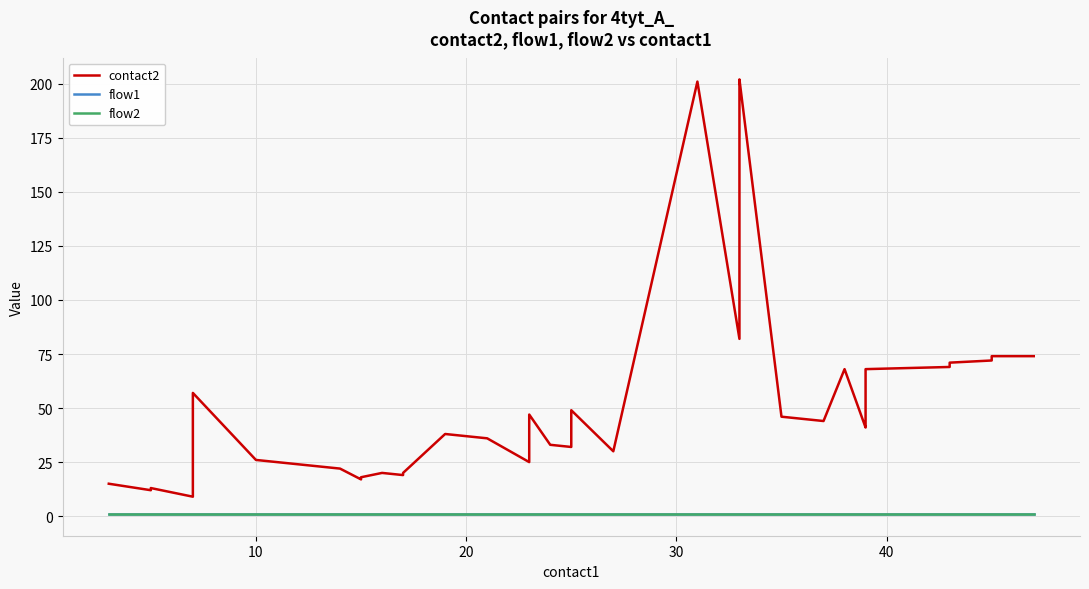

True or false: flow1 has more than 2 points higher than both neighbors.

False